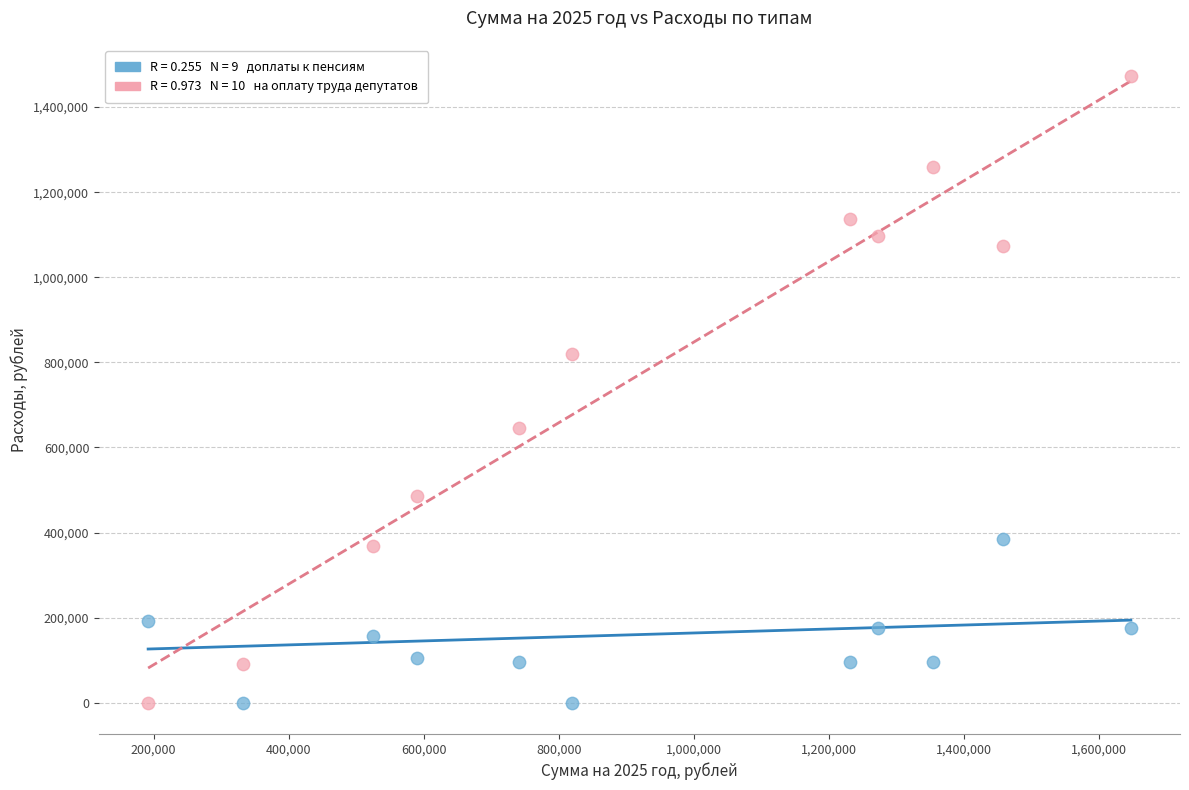

Across all data points, what is the range of X values (max minus min)?

1455173.0